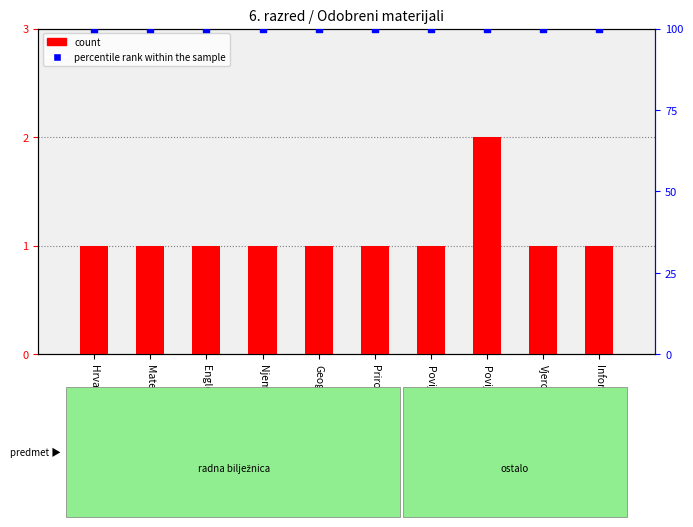

At which category is the sum across all series the highest?

Povijest 2